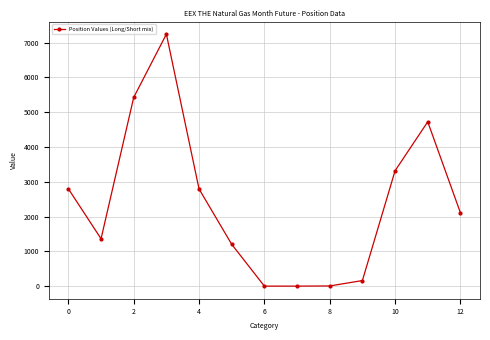

What is the greatest value displayed?

7246.5